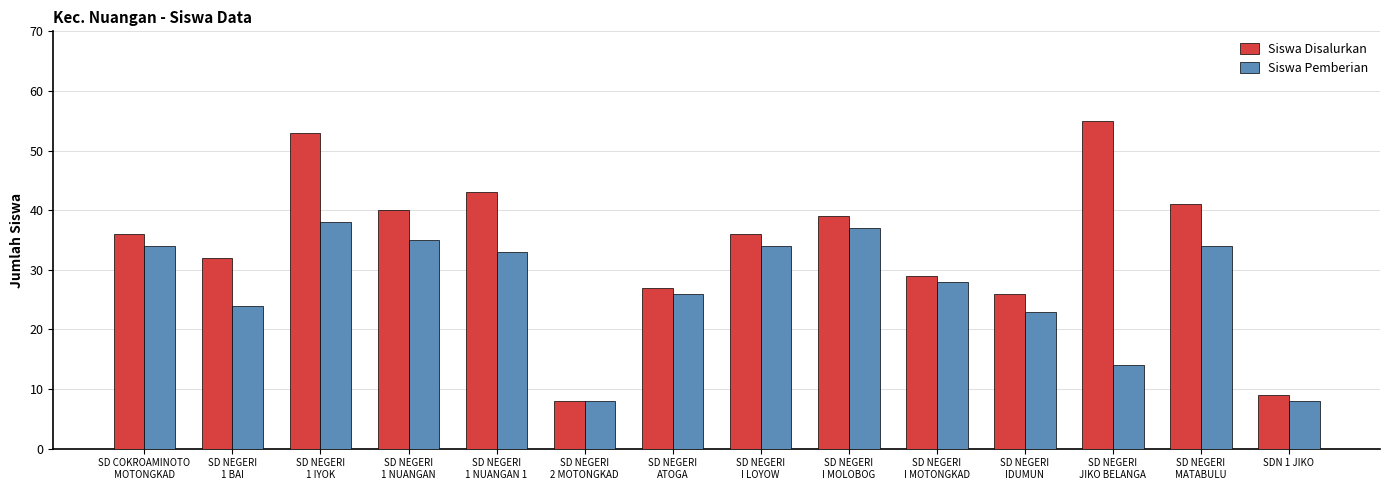

Reading left to right, transcribe all the data shown in this chart.

Siswa Disalurkan: 36	32	53	40	43	8	27	36	39	29	26	55	41	9
Siswa Pemberian: 34	24	38	35	33	8	26	34	37	28	23	14	34	8